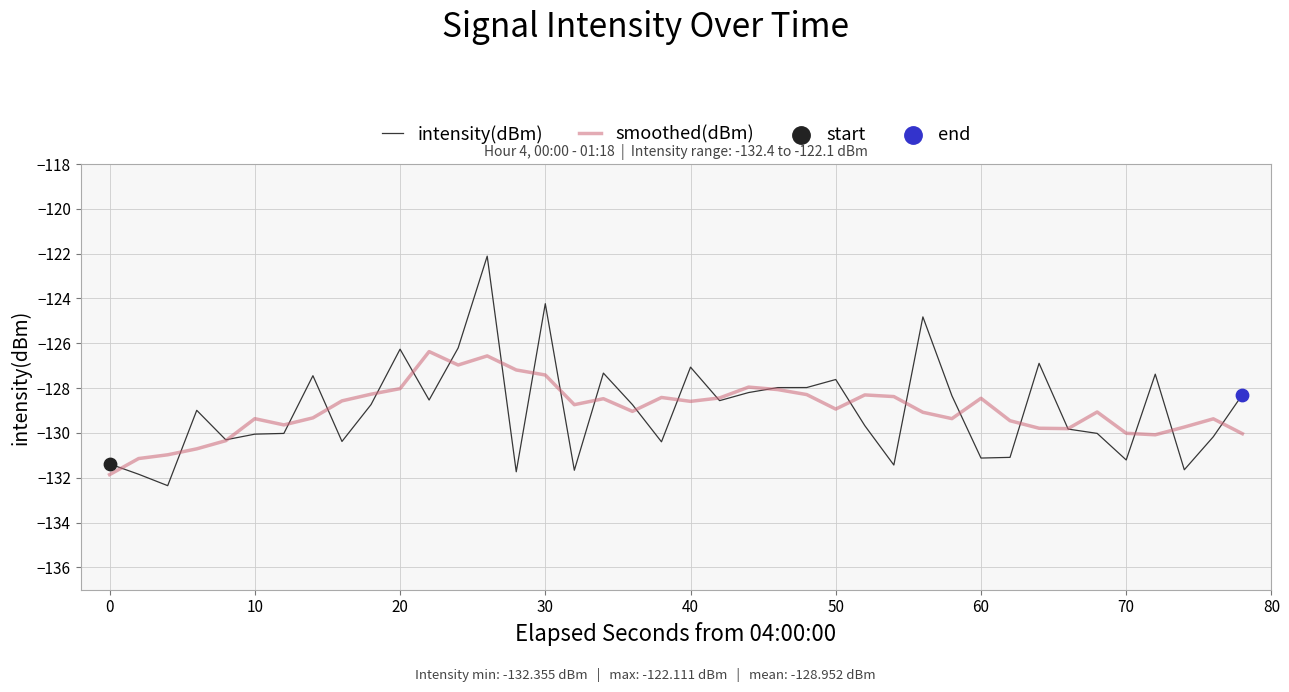

Rank the series by their maximum value, from highest to lowest.

intensity(dBm), smoothed(dBm)